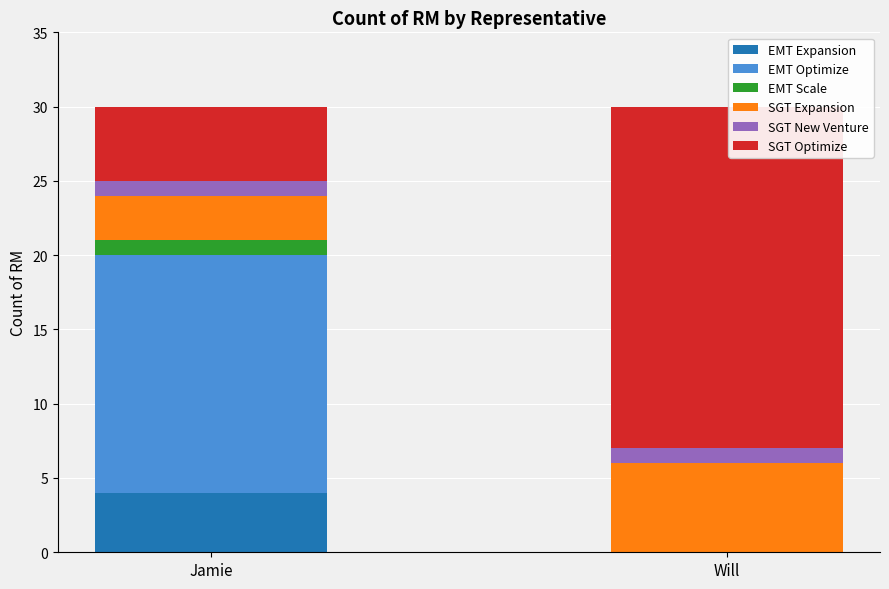

How many EMT Expansion values are between 0 and 4?

2